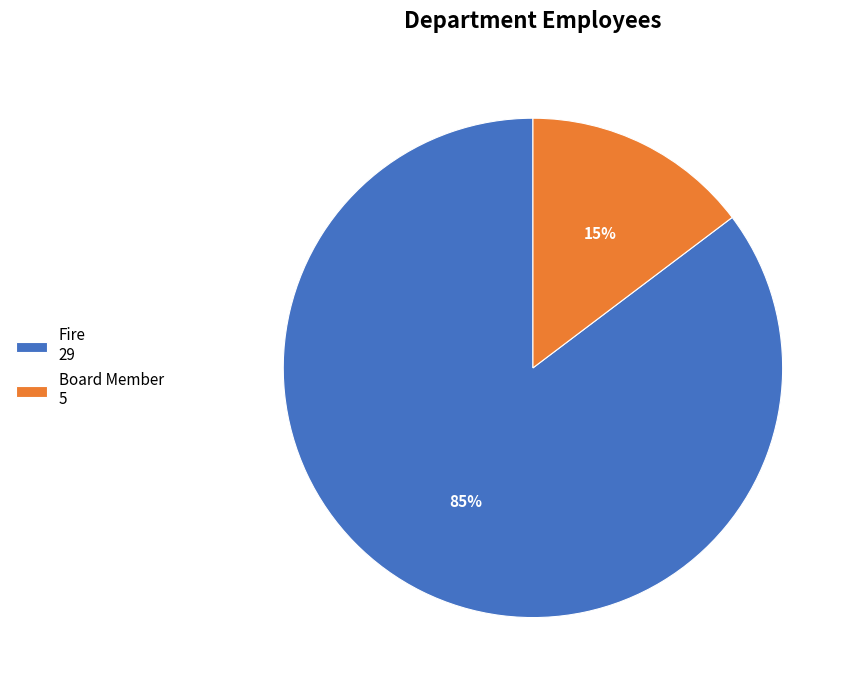

To the nearest percent, what is the average slice percentage?

50%